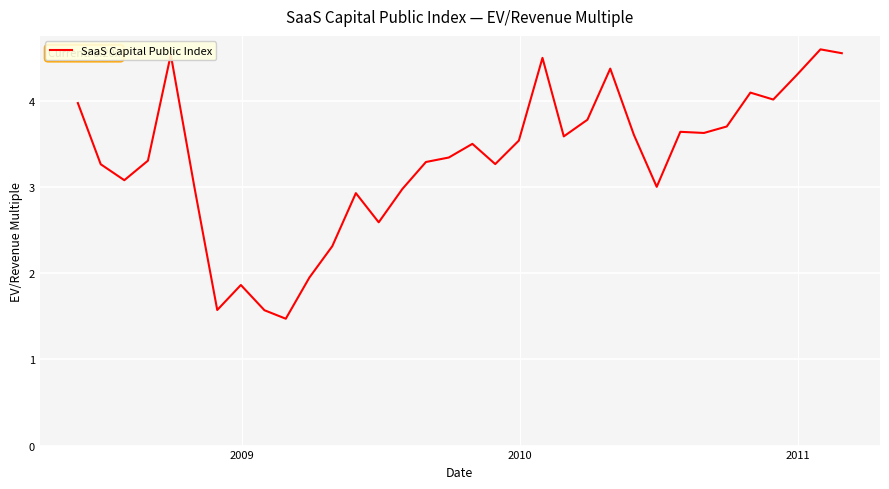

What is the greatest value displayed?

4.6